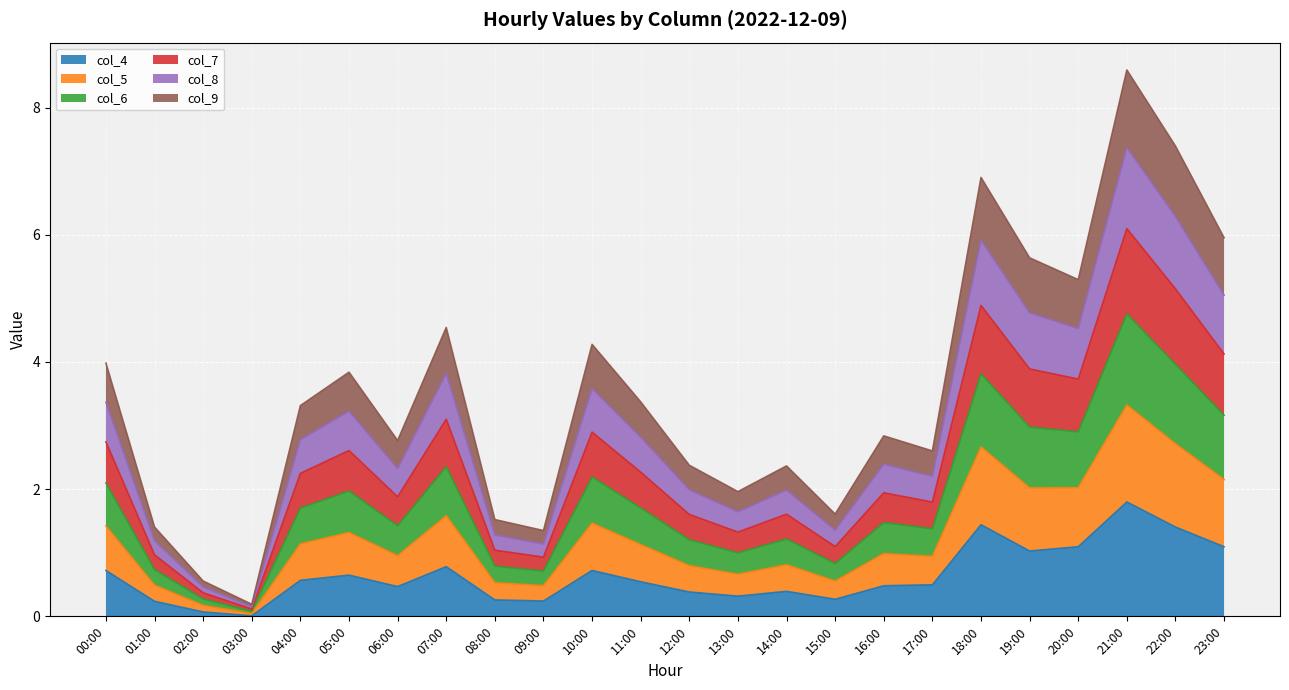

What are all the series names shown in the legend?

col_4, col_5, col_6, col_7, col_8, col_9